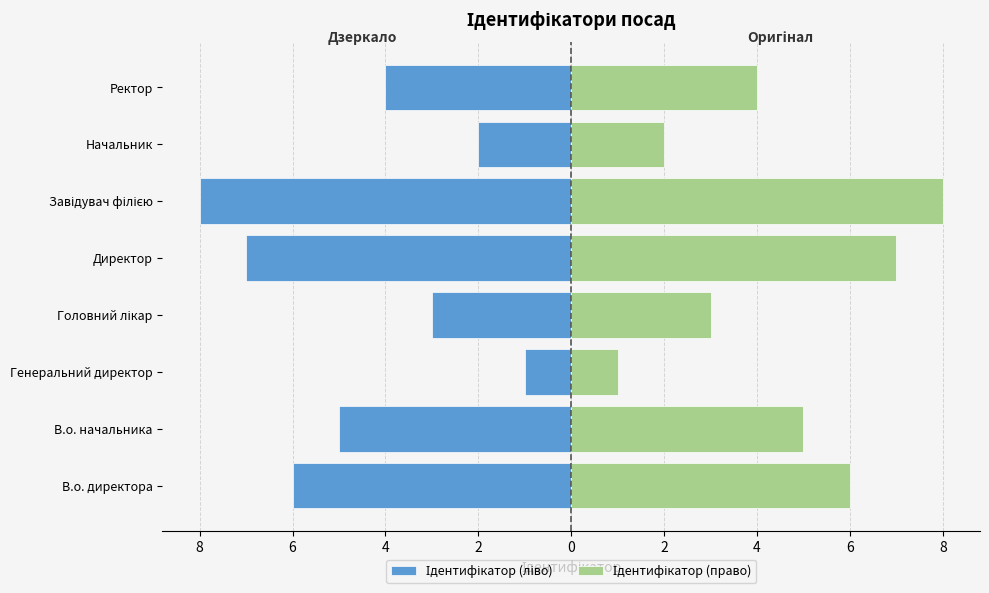

Count the number of data series in this chart.

2